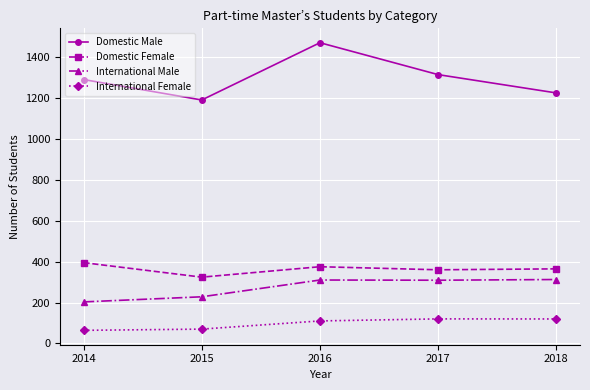

Which series changed the most between 2016 and 2018?

Domestic Male